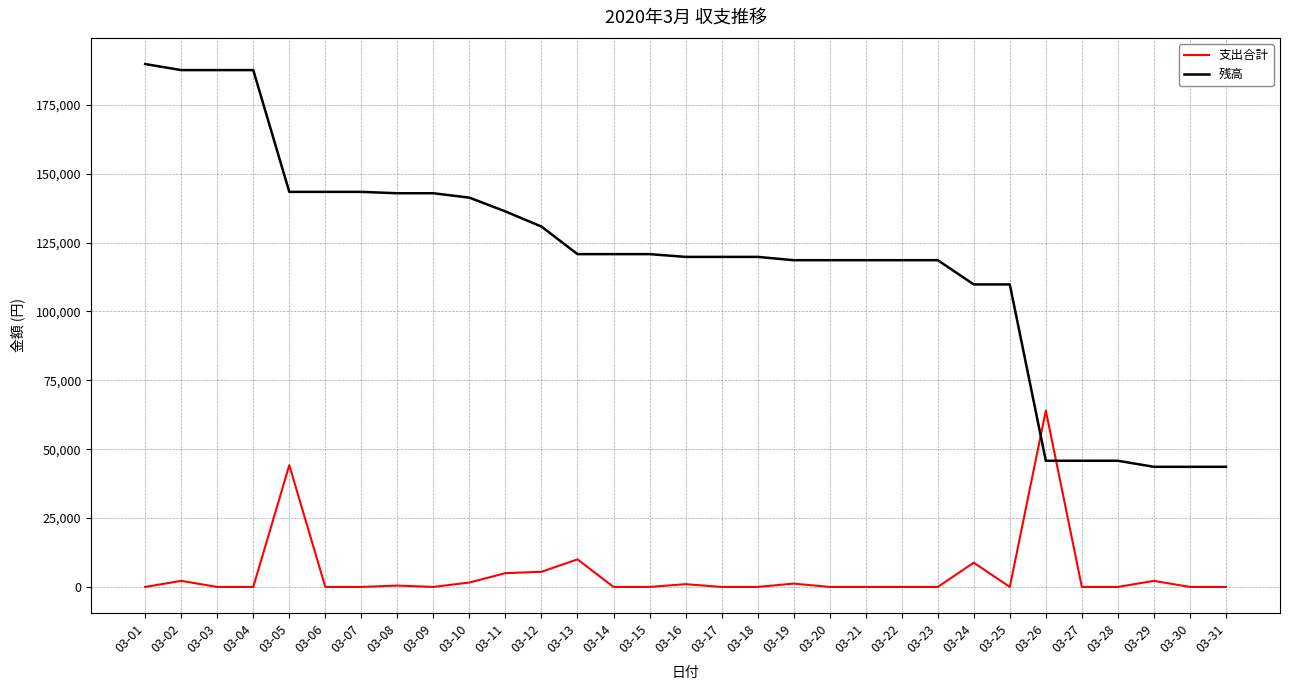

Which category has the highest value in the 支出合計 series?

03-26